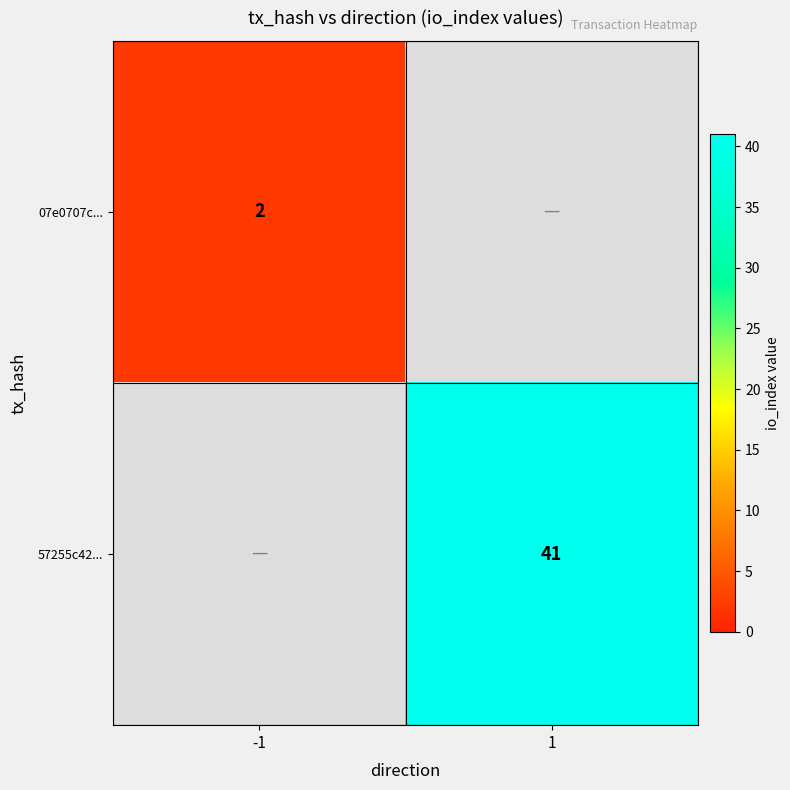

What is the smallest value displayed?

2.0